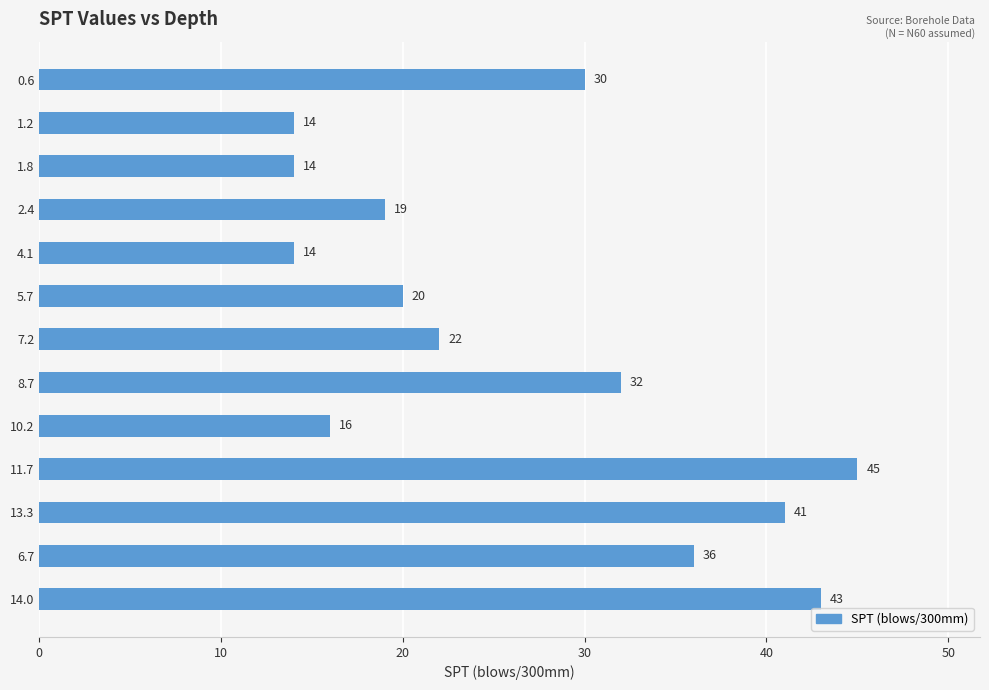

What is the minimum value shown in the chart?

14